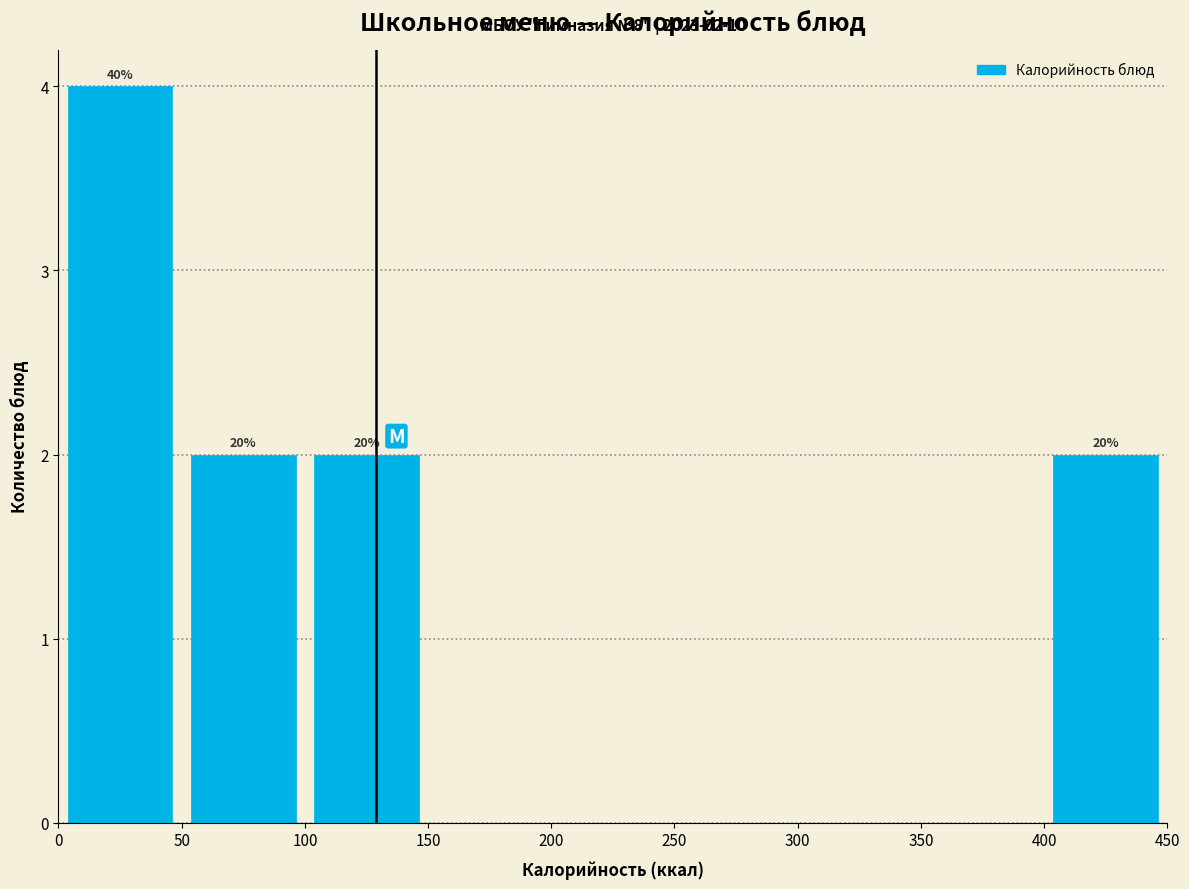

Which range on the x-axis has the tallest bar?

0 to 50